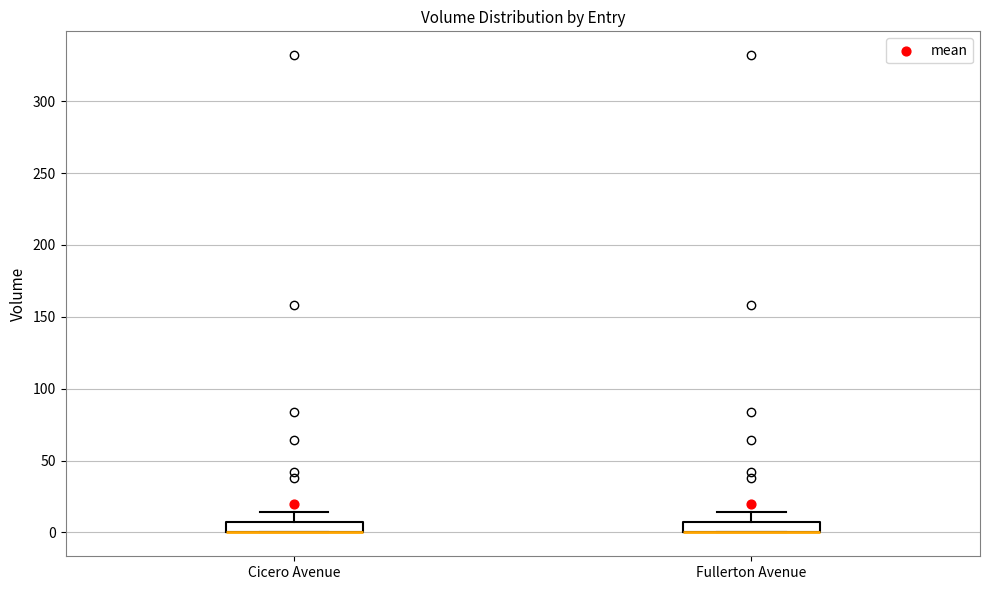

Where is the lower edge of the box for Fullerton Avenue on the y-axis? The values are not printed on the chart, so give them approximately, as read against the axis.

0